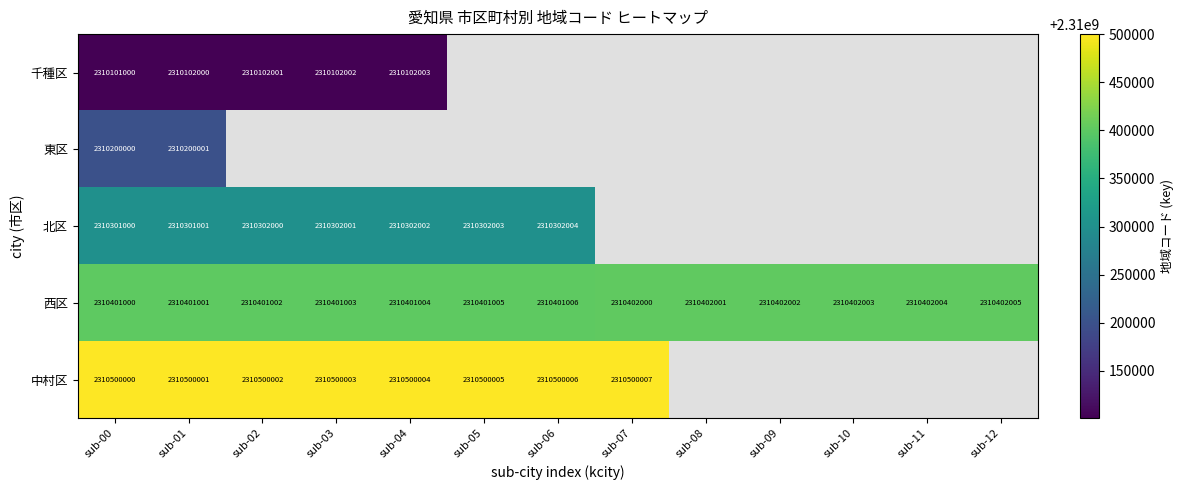

What value does the 西区 series have at sub-11, to the nearest 50?

2310402000